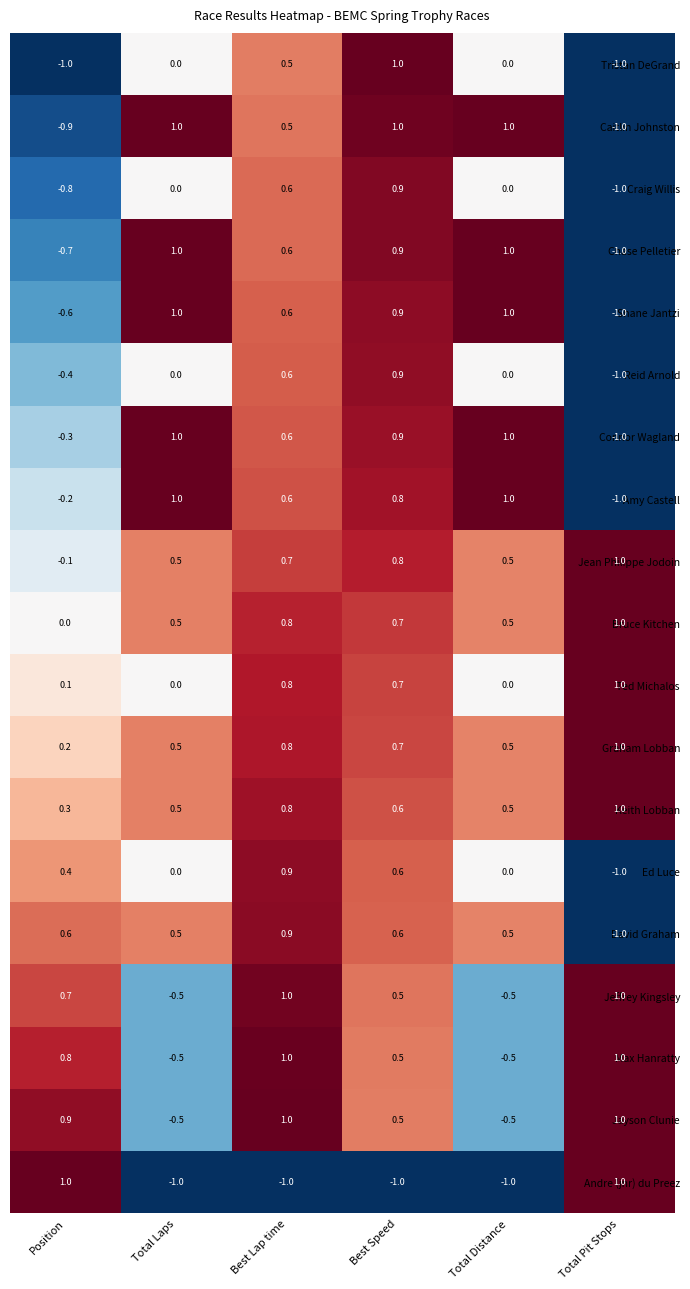

What is the difference between the second highest and minimum values in the Andre (jnr) du Preez series?

2.0